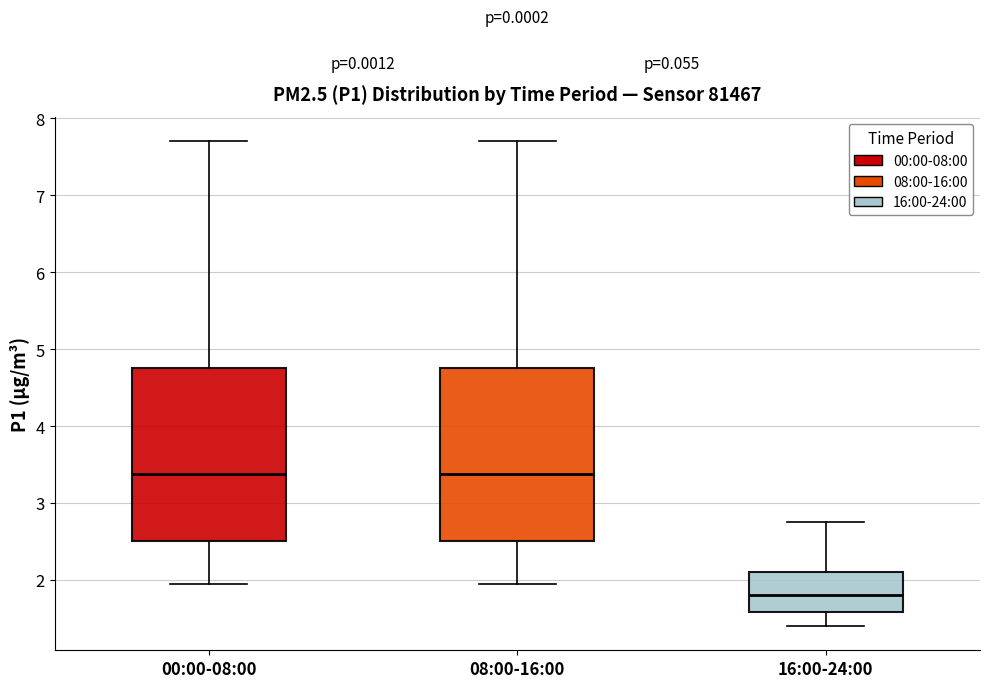

Reading left to right, read every box against the y-axis: the position of its median line, the range the box covers, and the ends of its whiskers. The values are not printed on the chart, so give them approximately, as read against the axis.

00:00-08:00: median 3.4, box 2.5 to 4.8, whiskers 2.0 to 7.7
08:00-16:00: median 3.4, box 2.5 to 4.8, whiskers 2.0 to 7.7
16:00-24:00: median 1.8, box 1.6 to 2.1, whiskers 1.4 to 2.8